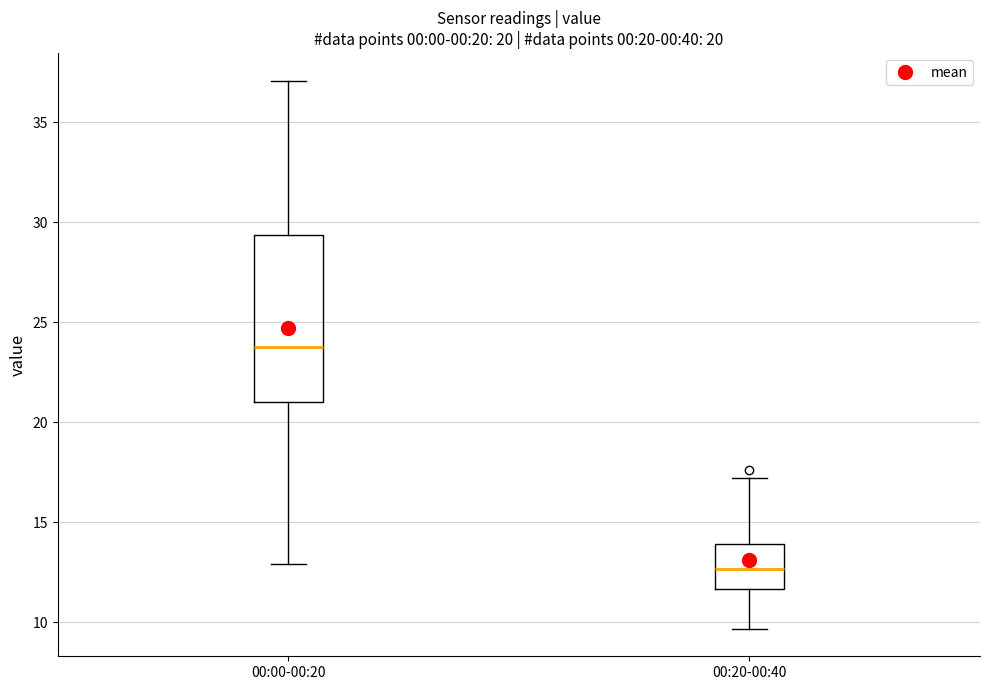

Comparing the boxes themselves (not the whiskers), which one is the tallest?

00:00-00:20